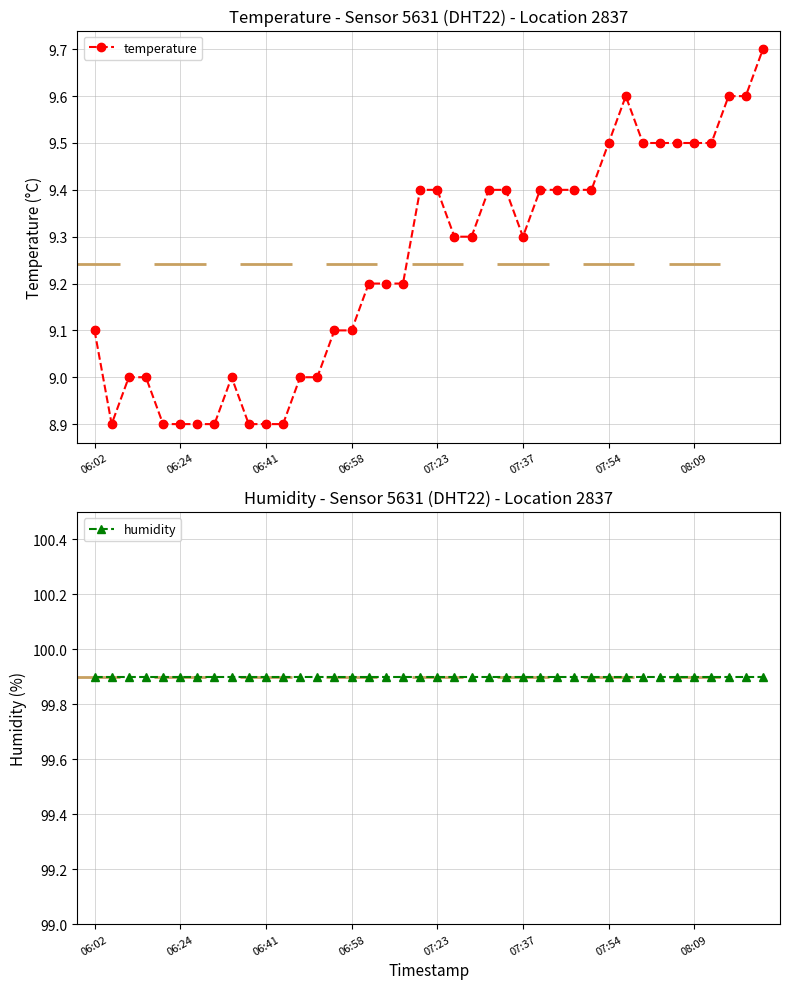

At which category is the sum across all series the highest?

39